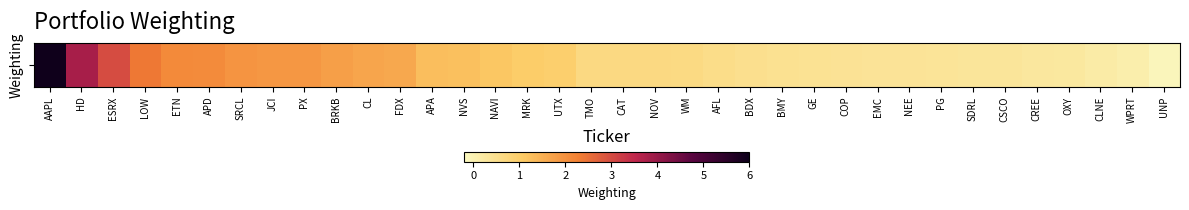

List the labels in order of value, largest first.

AAPL, HD, ESRX, LOW, ETN, APD, SRCL, JCI, PX, BRKB, CL, FDX, APA, NVS, NAVI, MRK, UTX, TMO, CAT, NOV, WM, AFL, BDX, BMY, GE, COP, EMC, NEE, PG, SDRL, CSCO, CREE, OXY, CLNE, WPRT, UNP